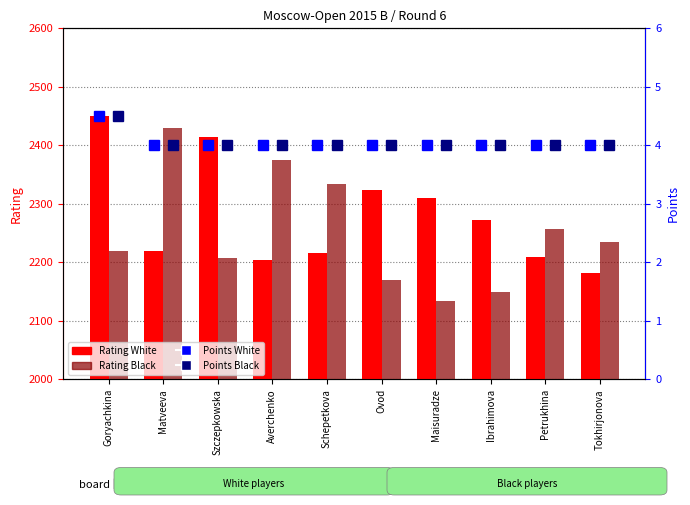

Between Ovod and Maisuradze, which series saw the biggest shift?

Rating Black